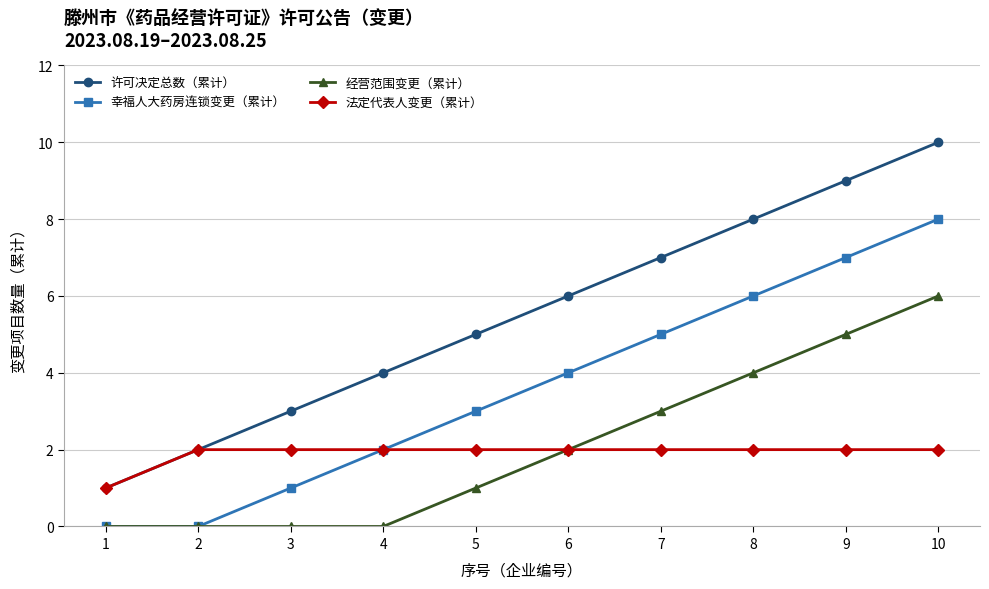

How many lines are shown in the chart?

4